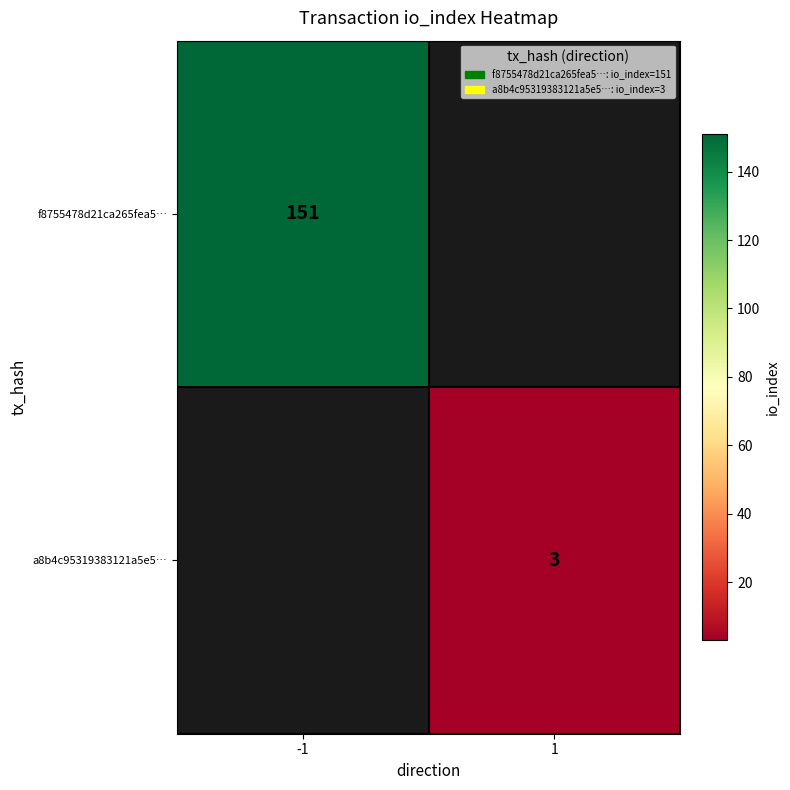

Is the value of f8755478d21ca265fea5… at -1 greater than the value of a8b4c95319383121a5e5… at 1?

Yes